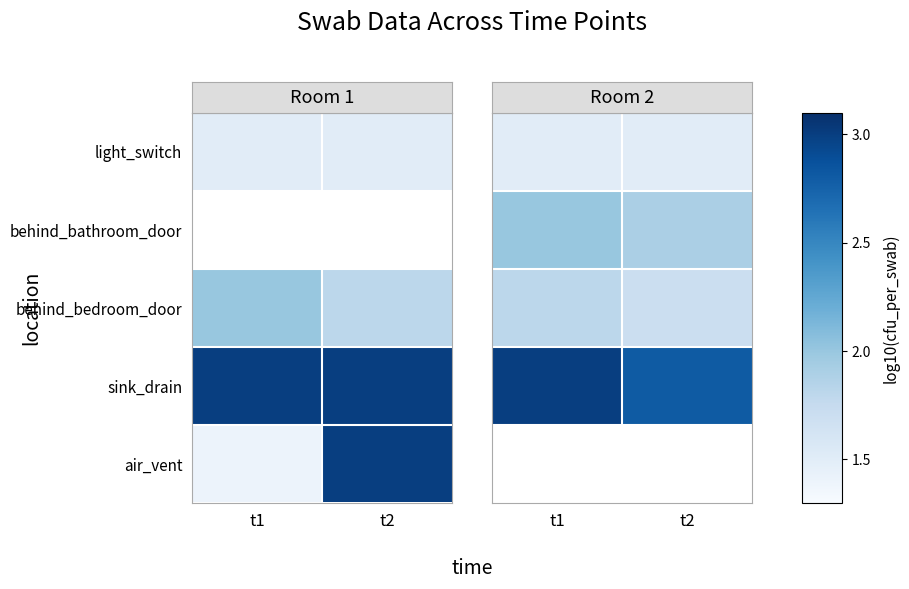

At which category is the sum across all series the highest?

t1